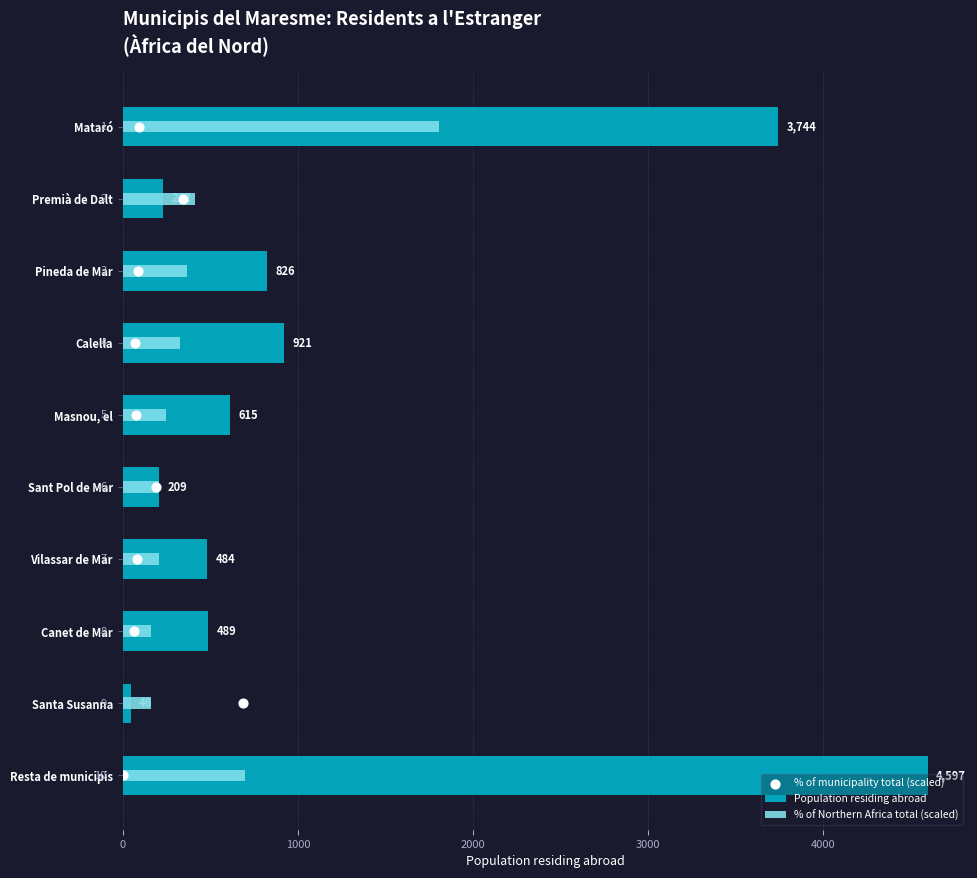

Which series reaches the maximum Y coordinate?

Population residing abroad